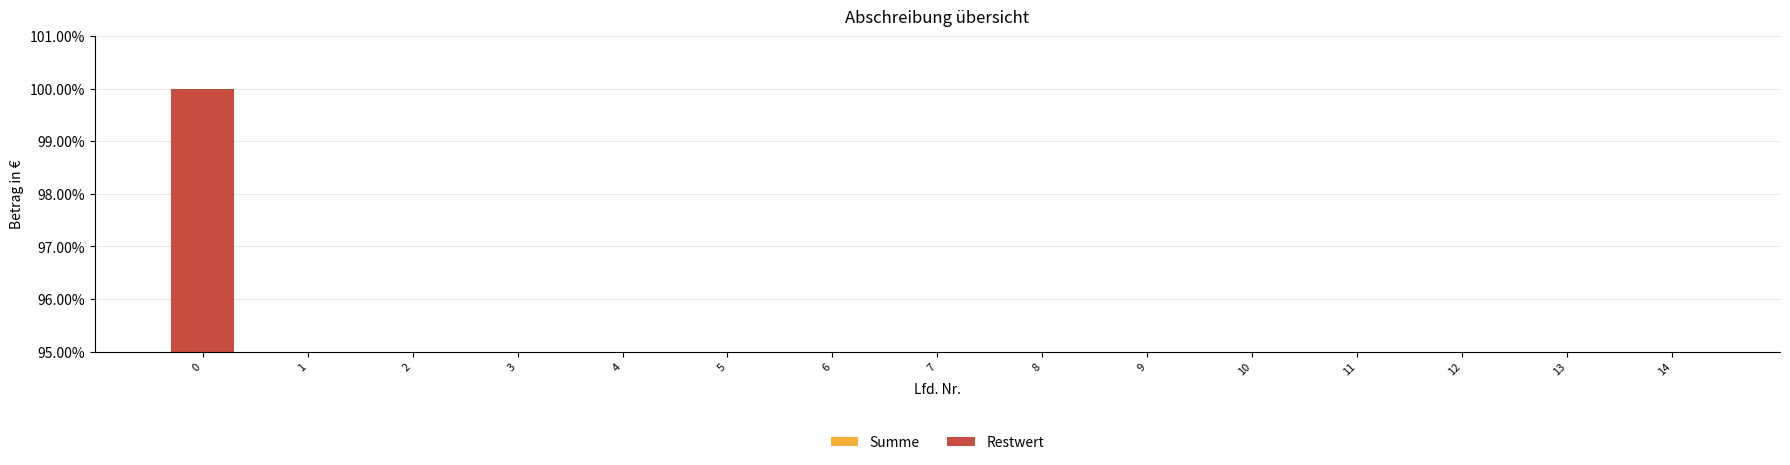

Does the chart contain any negative values?

No